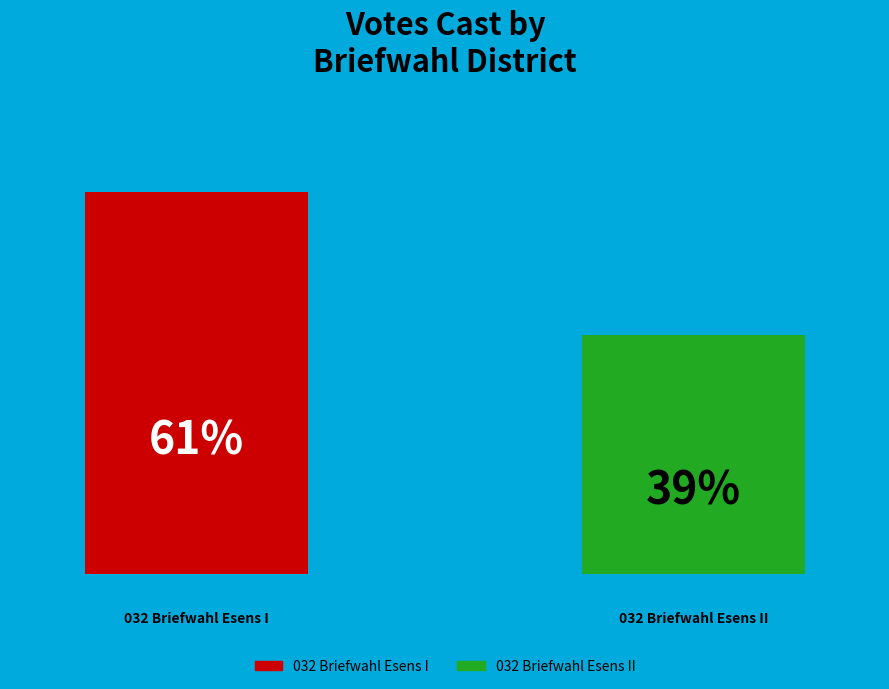

How many groups of bars are there?

1